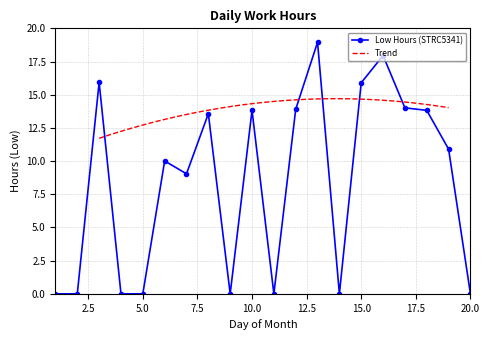

How many positive values are there?

12